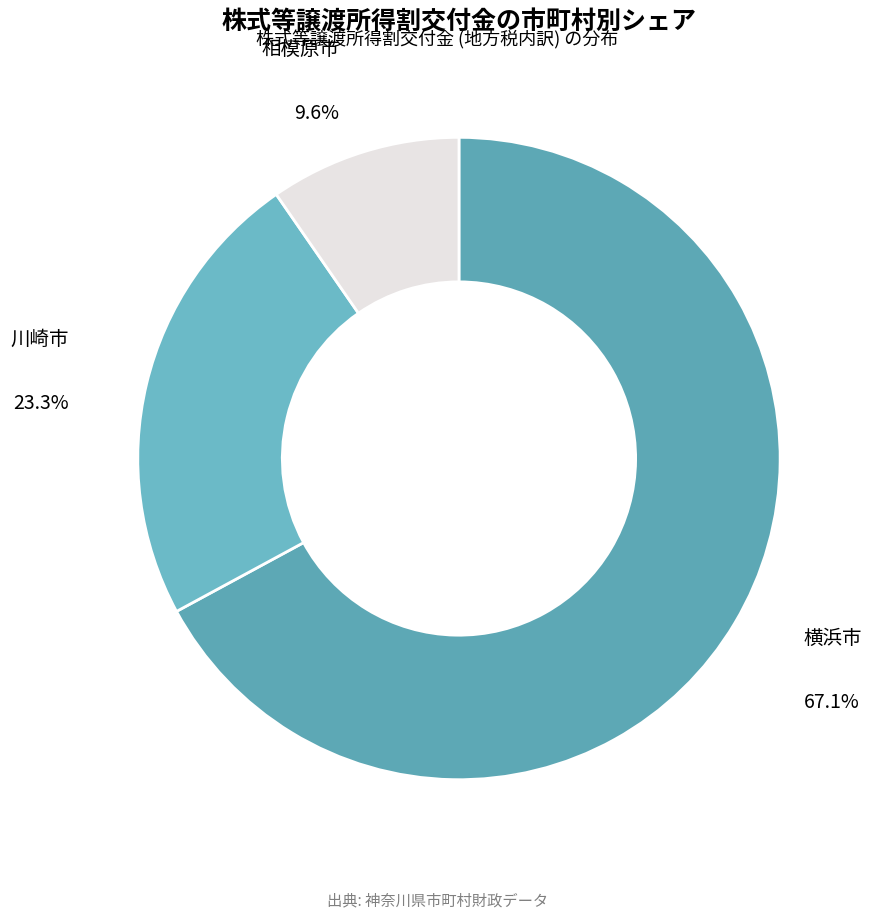

How many segments does this pie chart have?

3